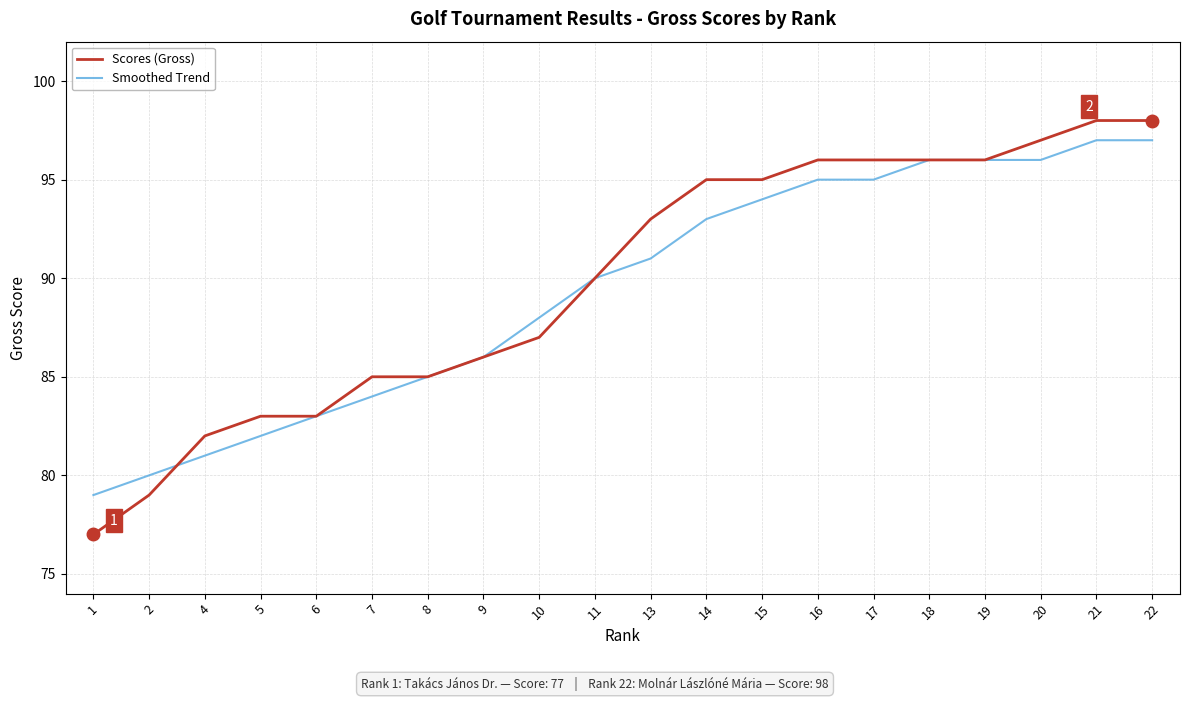

The Smoothed Trend series shows 93 at 14. True or false?

True